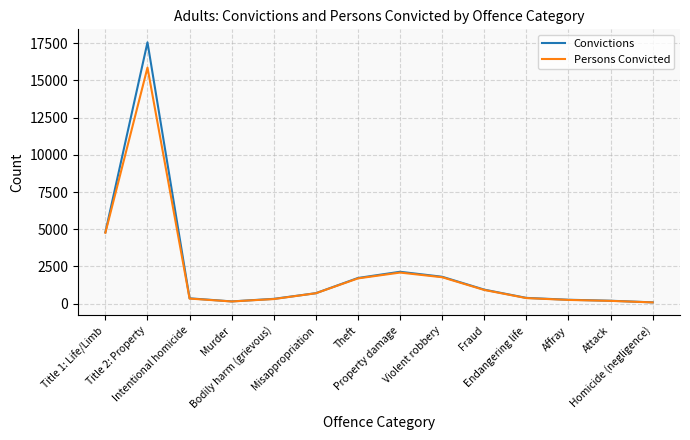

Which label corresponds to the largest value in the chart?

Title 2: Property